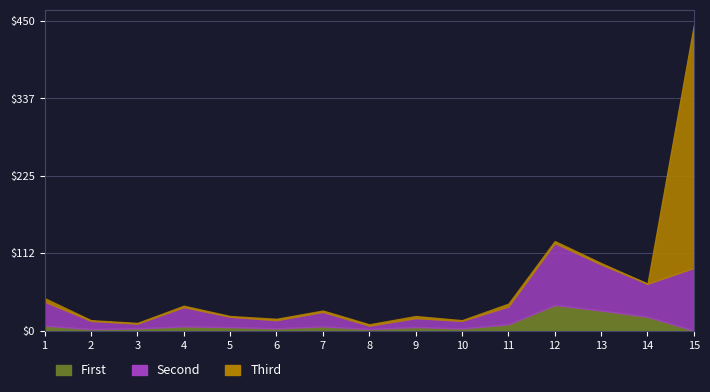

What are all the series names shown in the legend?

First, Second, Third